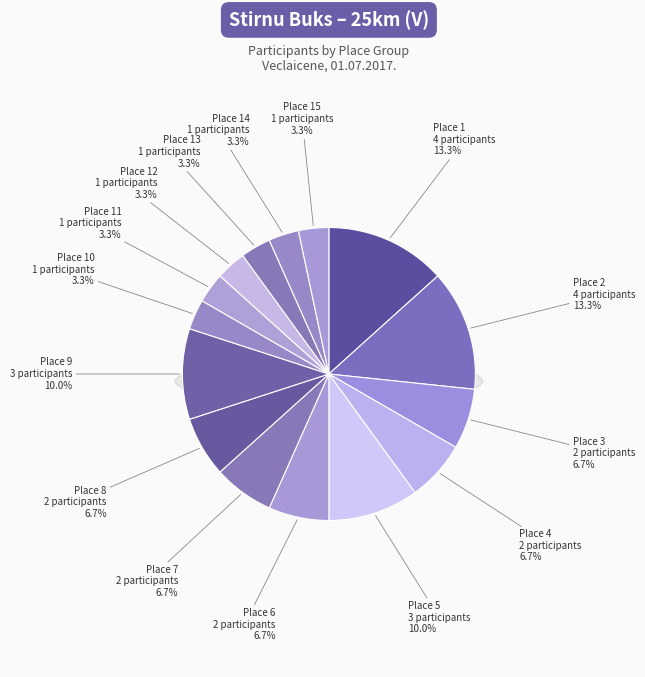

How many segments does this pie chart have?

15